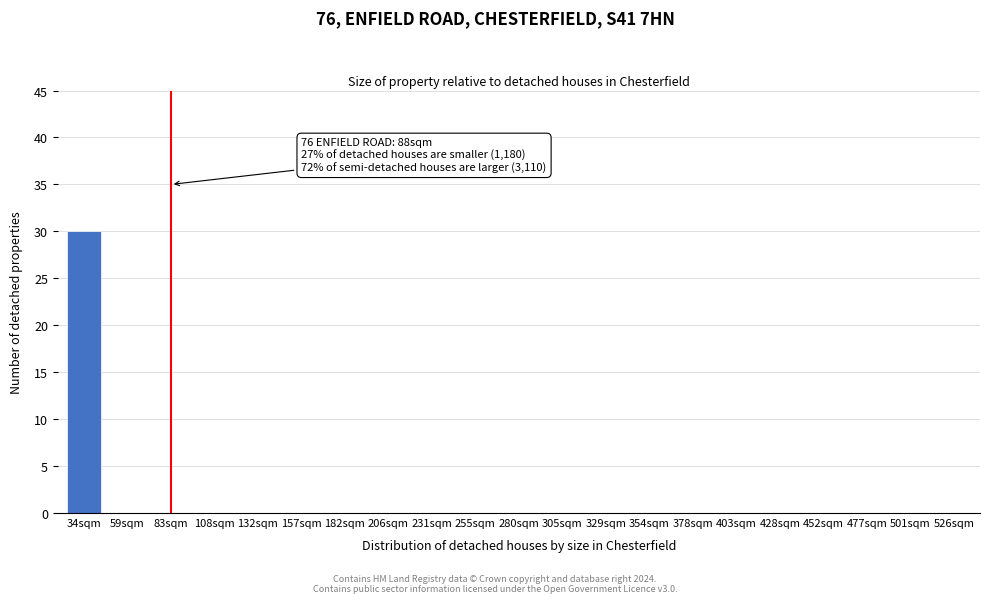

Reading left to right, list all the values displayed in this chart.

34sqm=30	59sqm=0	83sqm=0	108sqm=0	132sqm=0	157sqm=0	182sqm=0	206sqm=0	231sqm=0	255sqm=0	280sqm=0	305sqm=0	329sqm=0	354sqm=0	378sqm=0	403sqm=0	428sqm=0	452sqm=0	477sqm=0	501sqm=0	526sqm=0